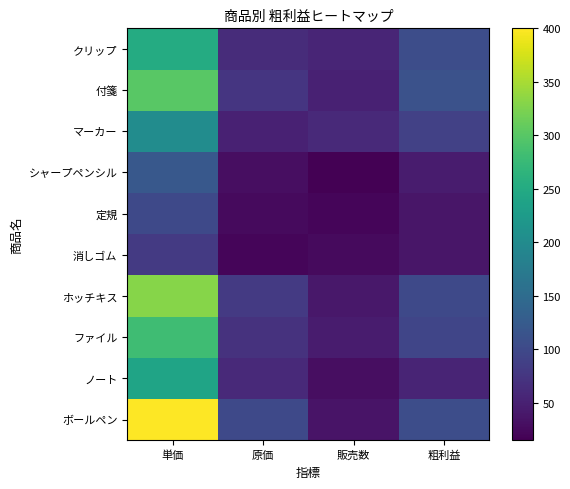

How many data points does each series have?

4